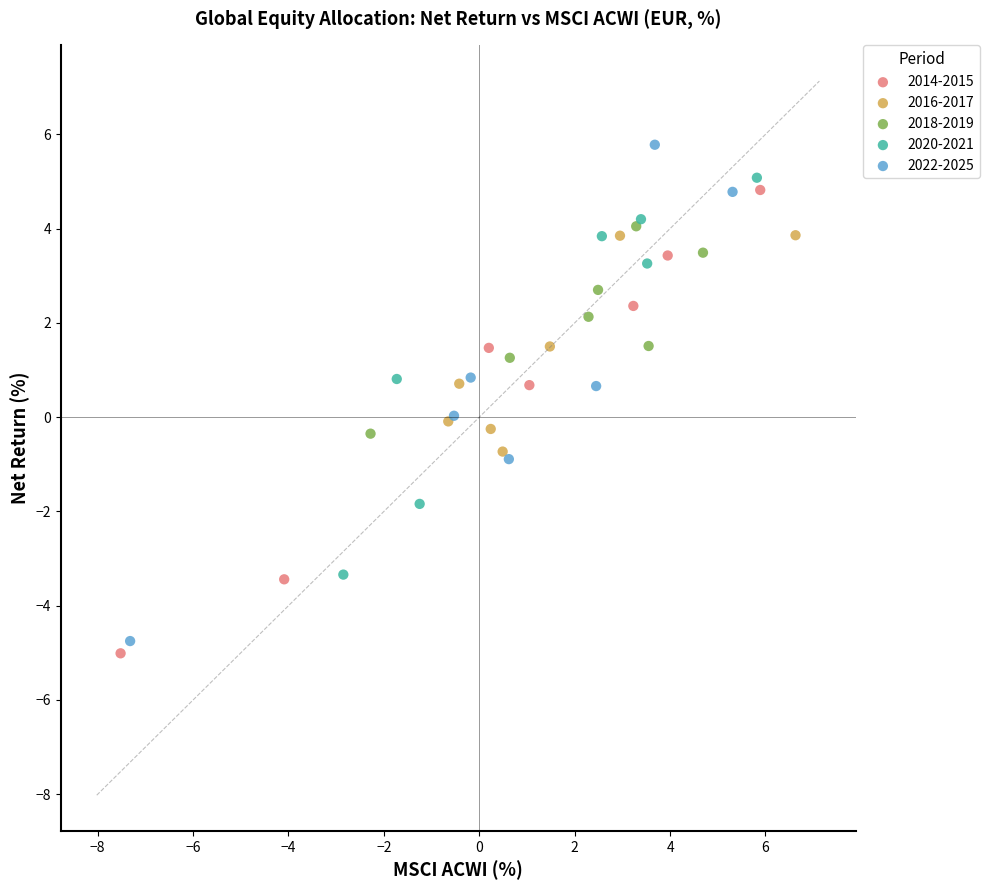

What are all the series names shown in the legend?

2014-2015, 2016-2017, 2018-2019, 2020-2021, 2022-2025